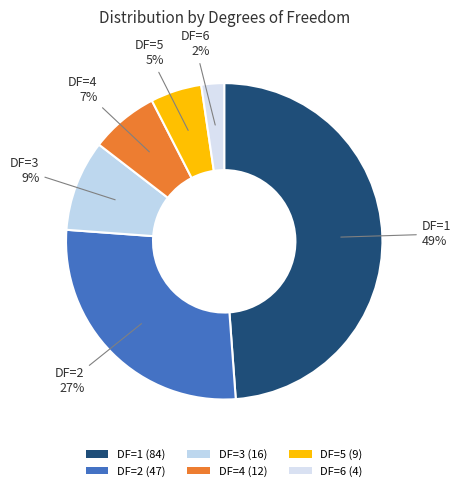

To the nearest percent, what is the difference between the largest and smallest slice percentages?

47%